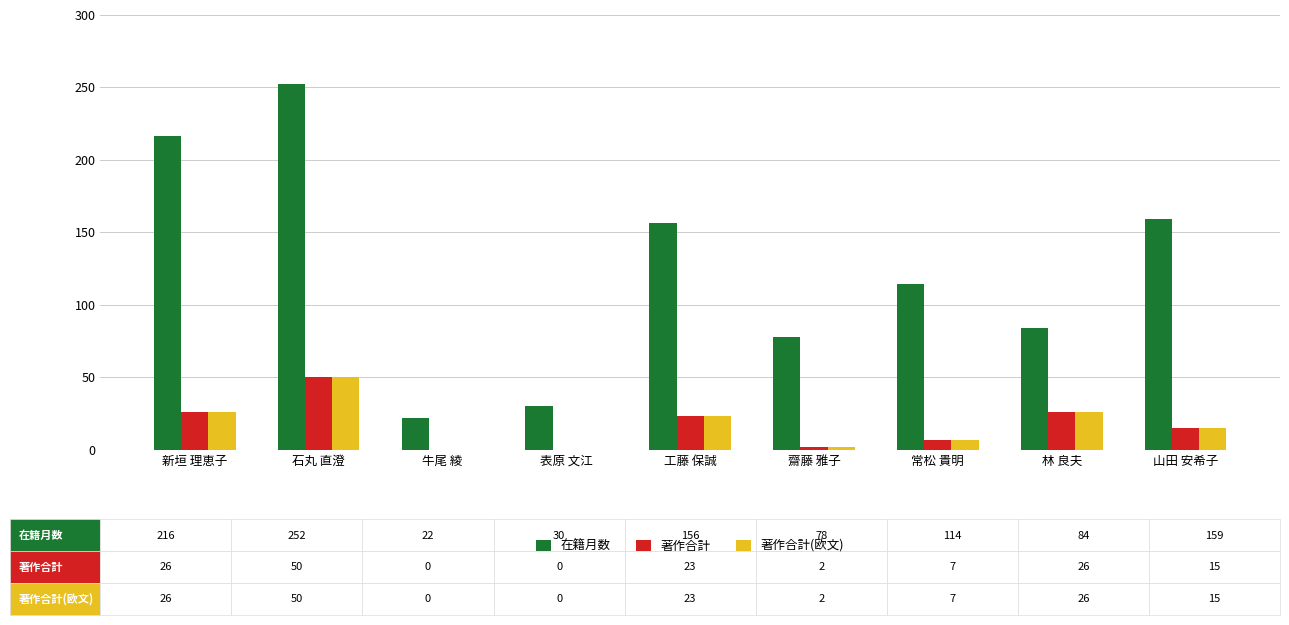

What is the maximum value for 著作合計?

50